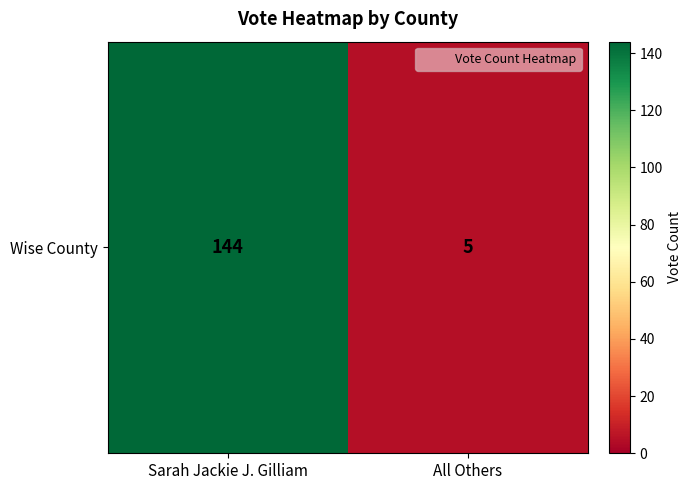

Count the values in the range 5 to 144.

2